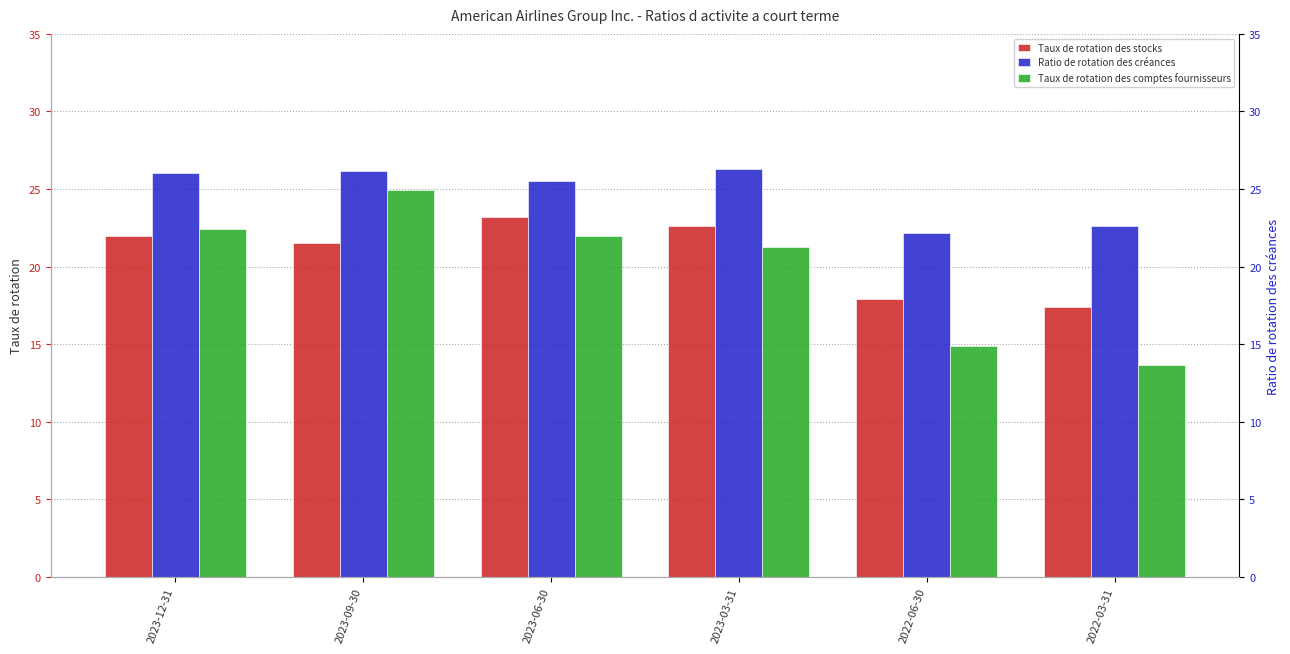

Are the bars horizontal?

No